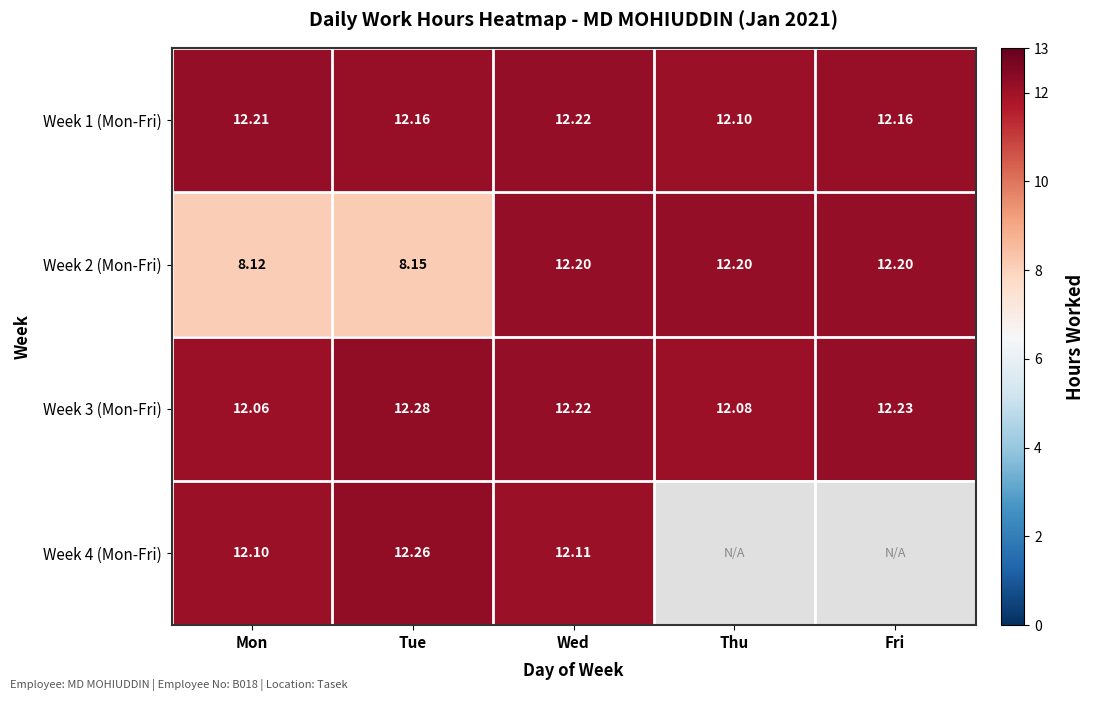

Read the Week 2 (Mon-Fri) value at Mon.

8.1